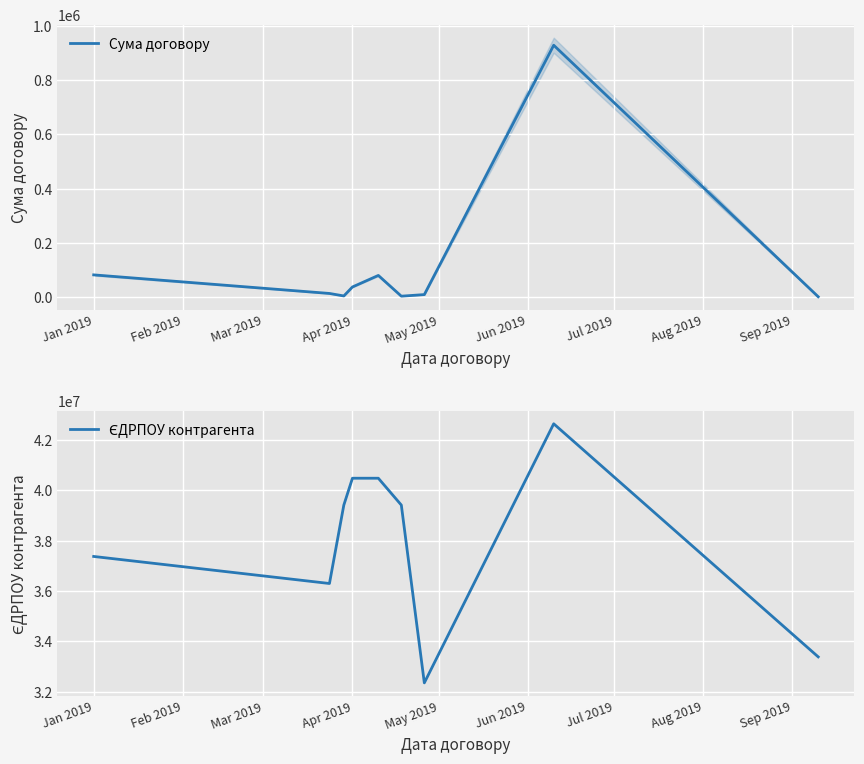

What is the highest value of the Сума договору series?

929250.0